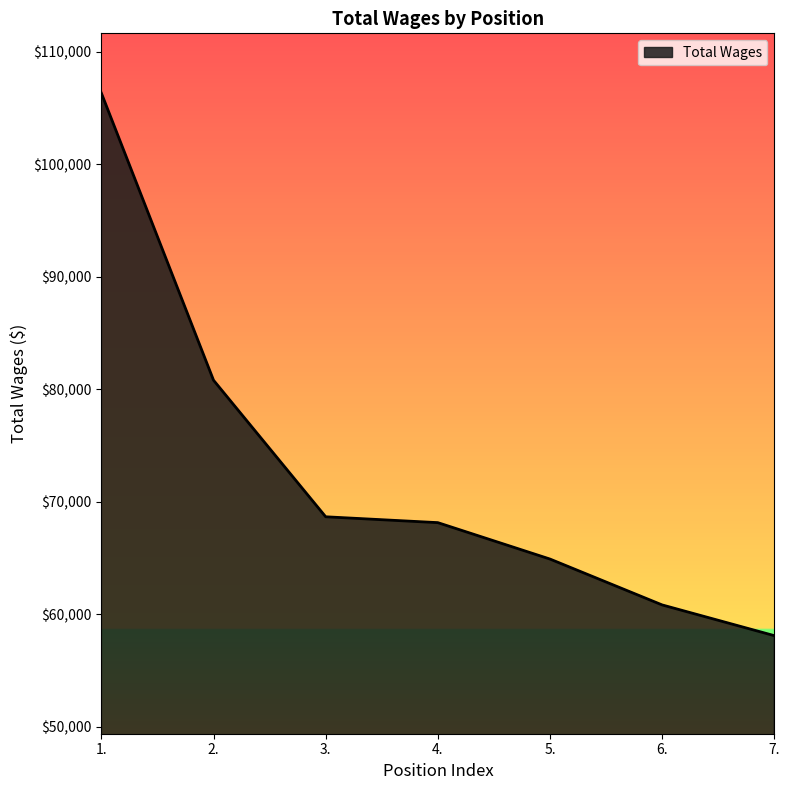

True or false: the data shows 64911 at 5..

True